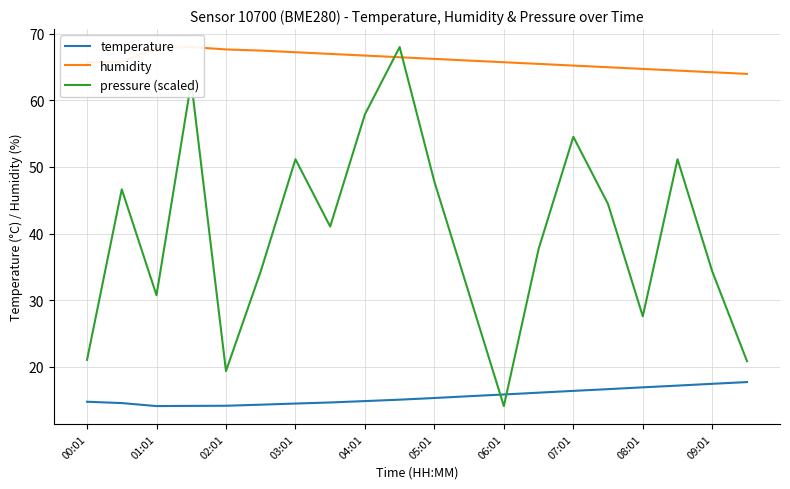

How many interior local peaks does the humidity series have?

1